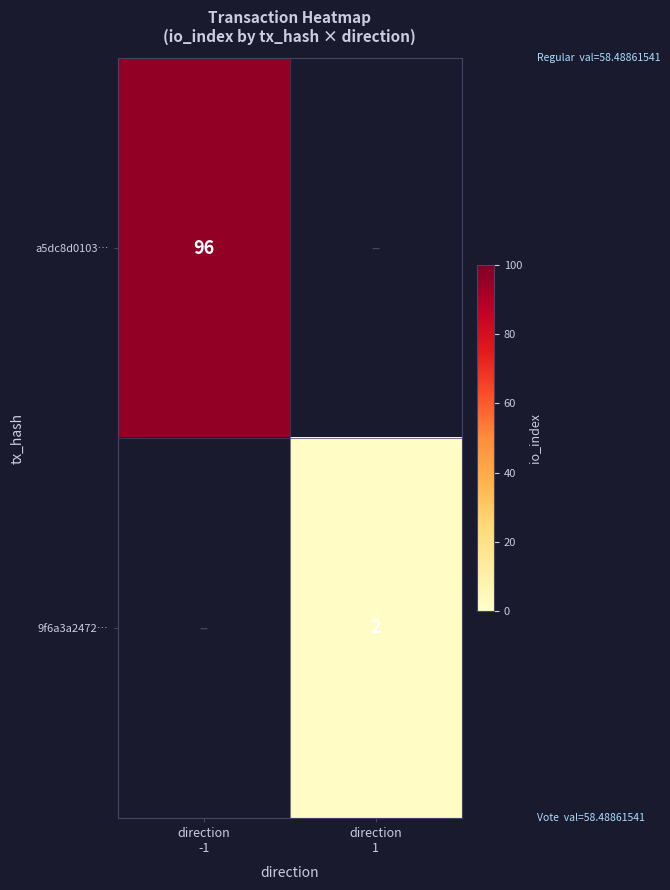

Which series has the widest spread of values?

a5dc8d0103…